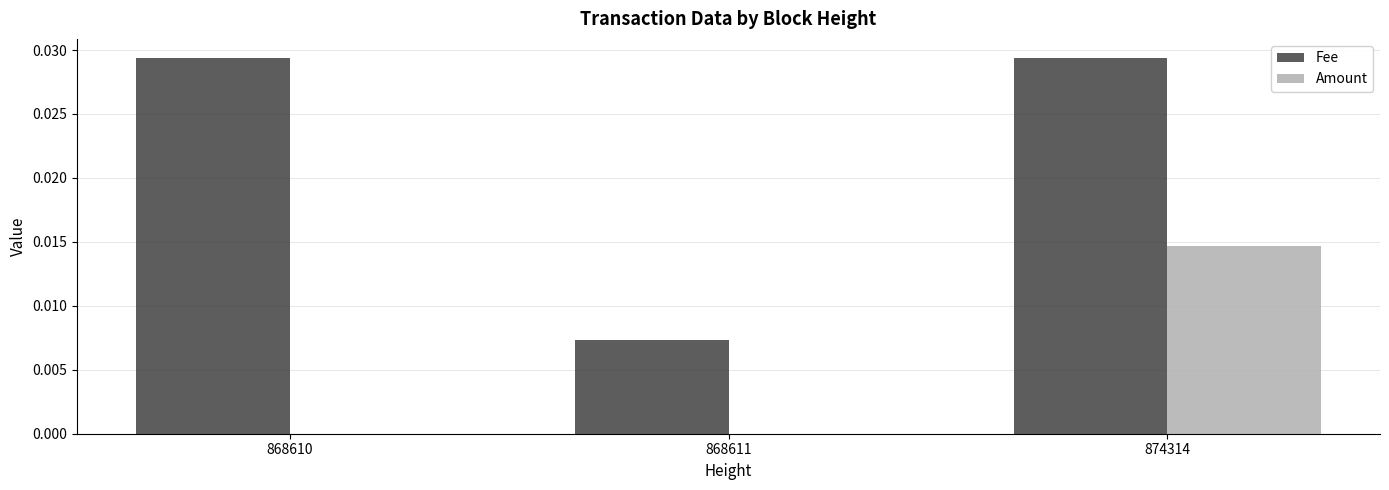

Which series has the largest total across all categories?

Fee